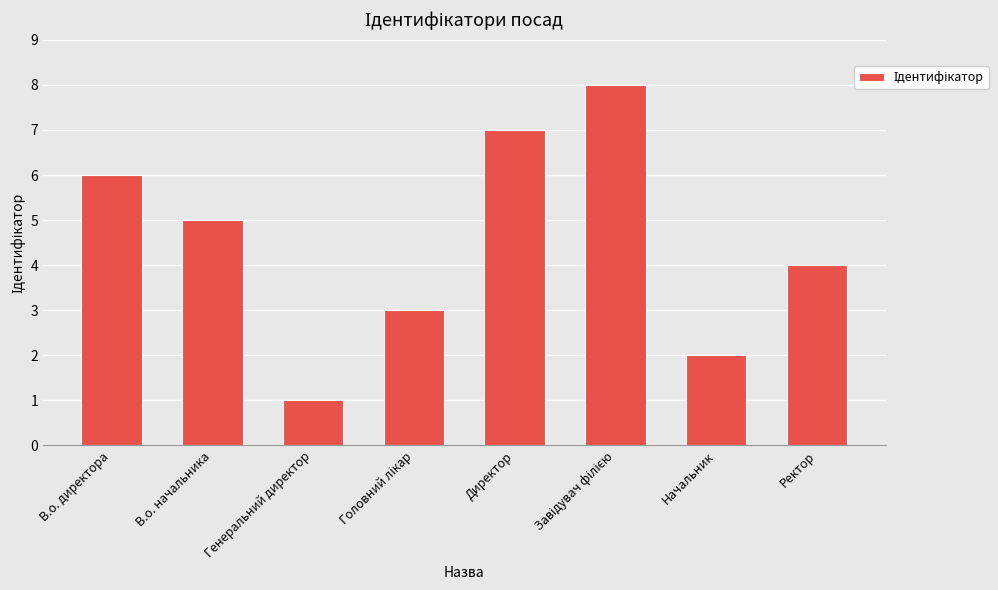

What is the minimum value shown in the chart?

1